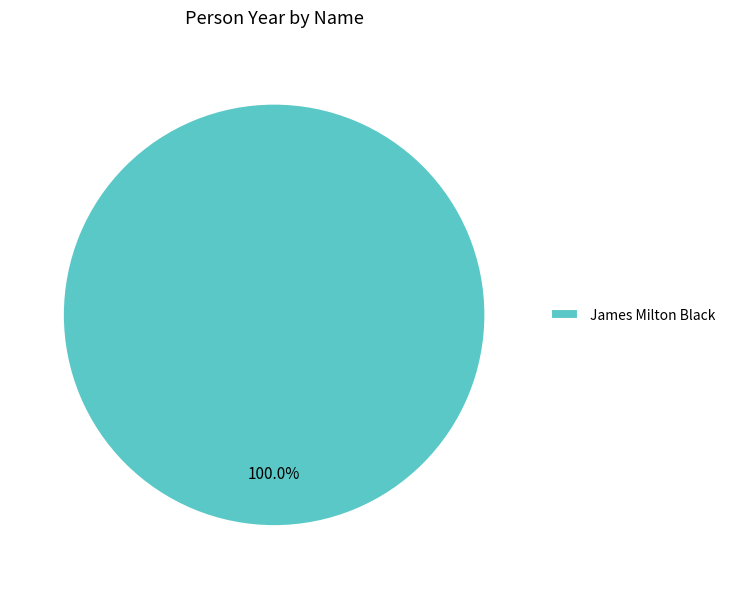

Is there any slice that represents more than half of the pie?

Yes